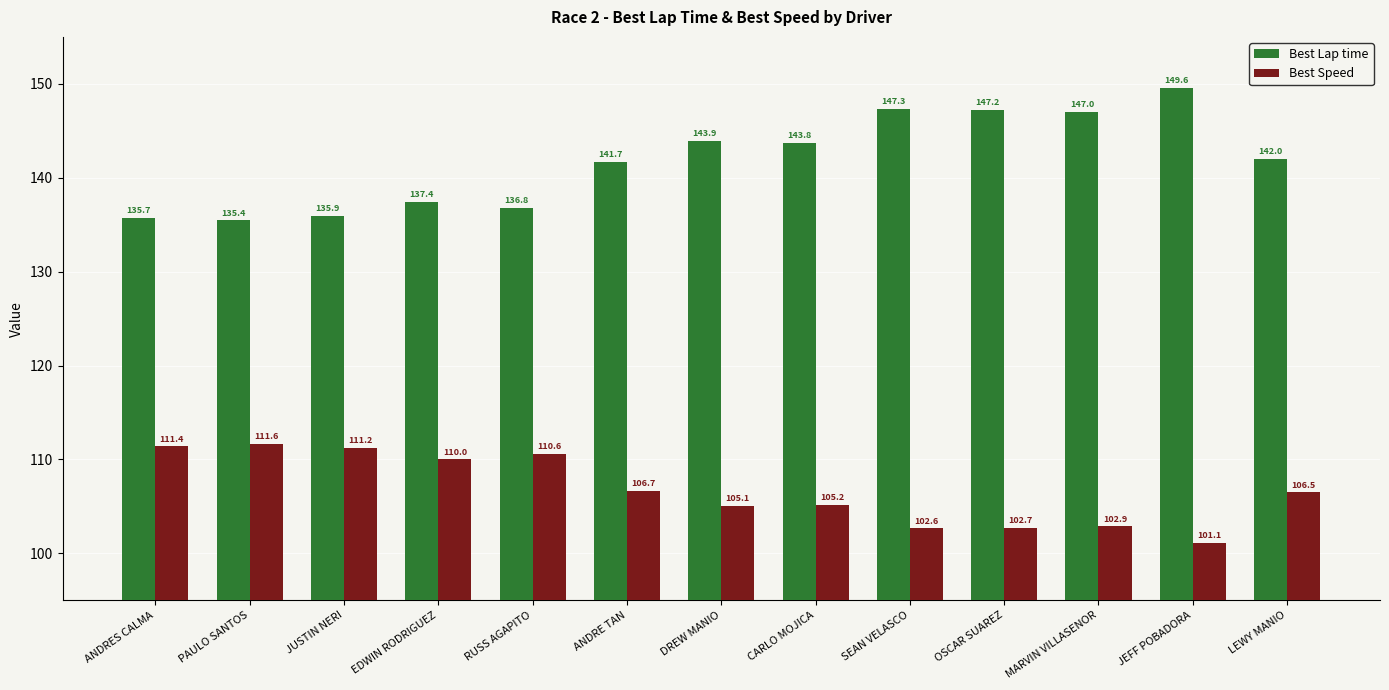

Reading left to right, what are all the values shown in this chart?

Best Lap time: ANDRES CALMA=135.7	PAULO SANTOS=135.4	JUSTIN NERI=135.9	EDWIN RODRIGUEZ=137.4	RUSS AGAPITO=136.8	ANDRE TAN=141.7	DREW MANIO=143.9	CARLO MOJICA=143.8	SEAN VELASCO=147.3	OSCAR SUAREZ=147.2	MARVIN VILLASENOR=147.0	JEFF POBADORA=149.6	LEWY MANIO=142.0
Best Speed: ANDRES CALMA=111.4	PAULO SANTOS=111.6	JUSTIN NERI=111.2	EDWIN RODRIGUEZ=110.0	RUSS AGAPITO=110.6	ANDRE TAN=106.7	DREW MANIO=105.1	CARLO MOJICA=105.2	SEAN VELASCO=102.6	OSCAR SUAREZ=102.7	MARVIN VILLASENOR=102.9	JEFF POBADORA=101.1	LEWY MANIO=106.5